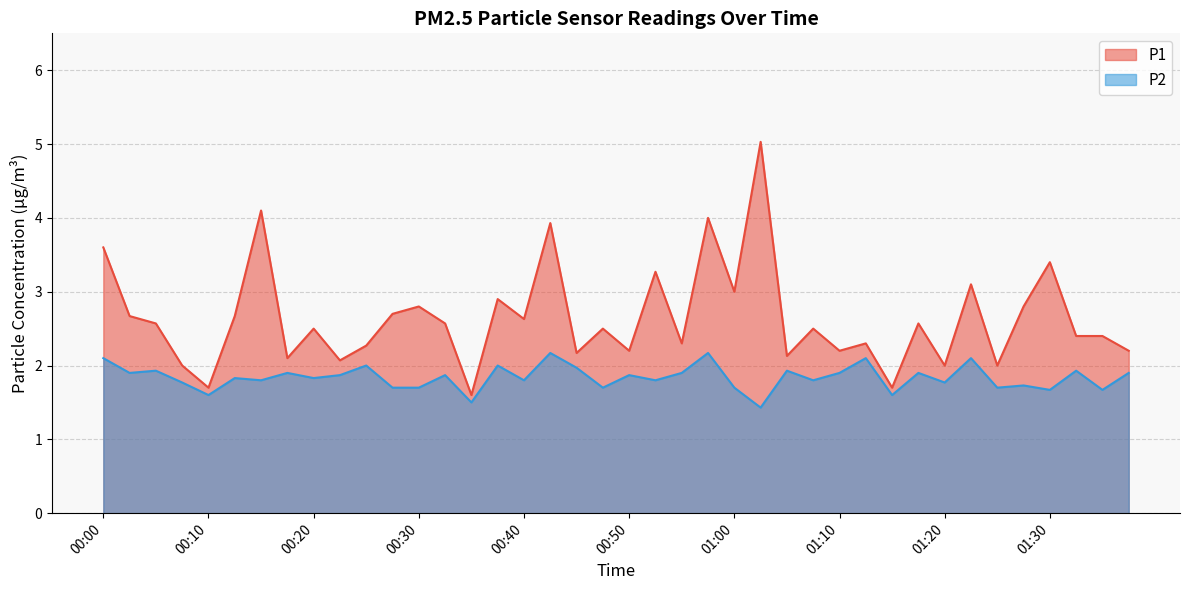

What is the value of the P1 point at the 9th from the left?

2.5